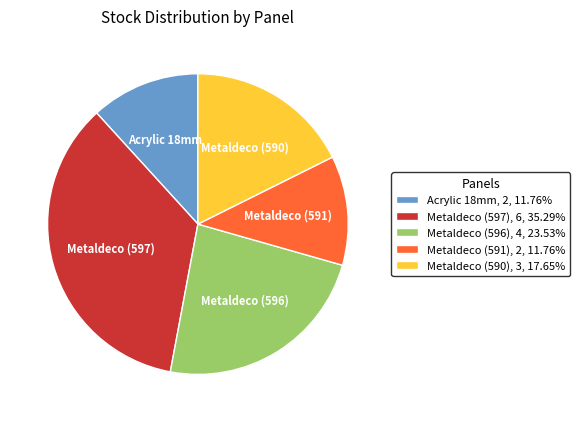

Is the sum of Metaldeco (597), 6, 35.29% and Metaldeco (590), 3, 17.65% greater than half?

Yes